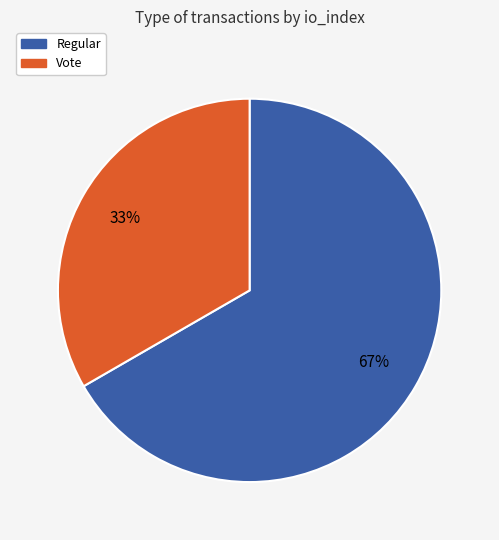

Which slice is the smallest?

Vote